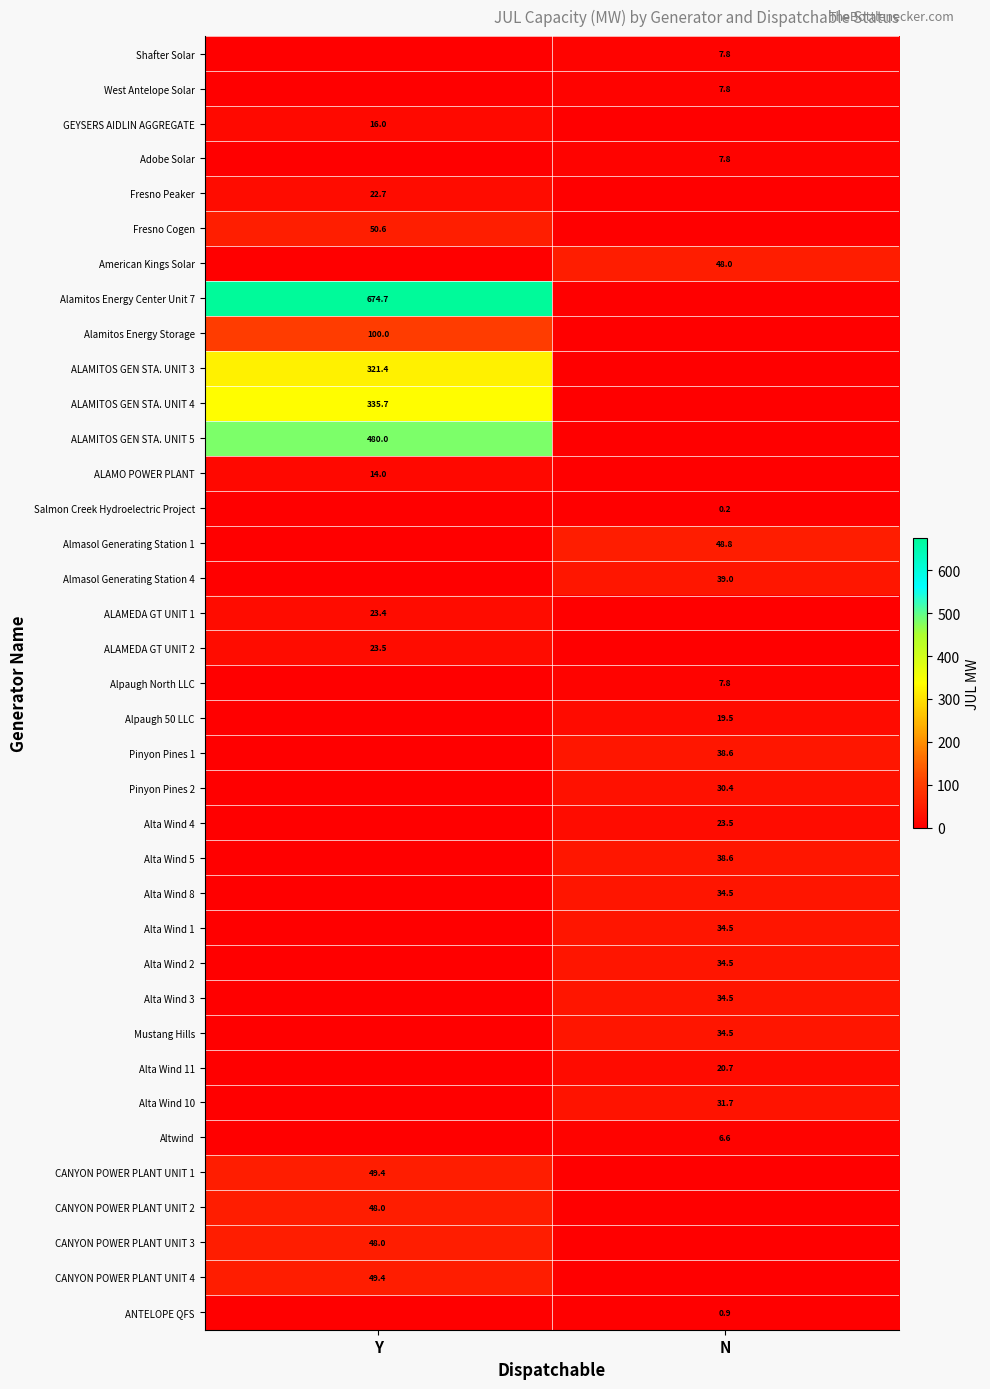

The value of Fresno Peaker at Y is 22.7. True or false?

True